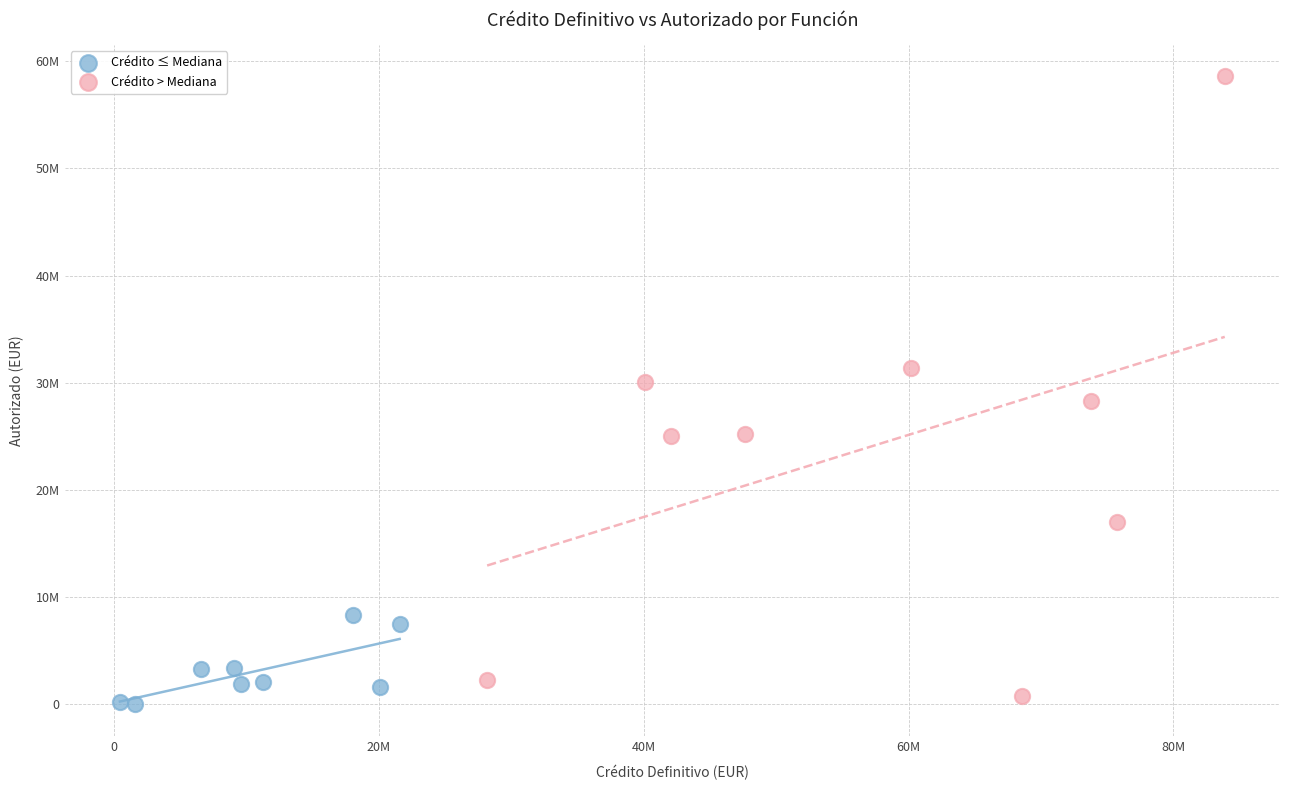

Which series has the widest spread of Y values?

Crédito > Mediana